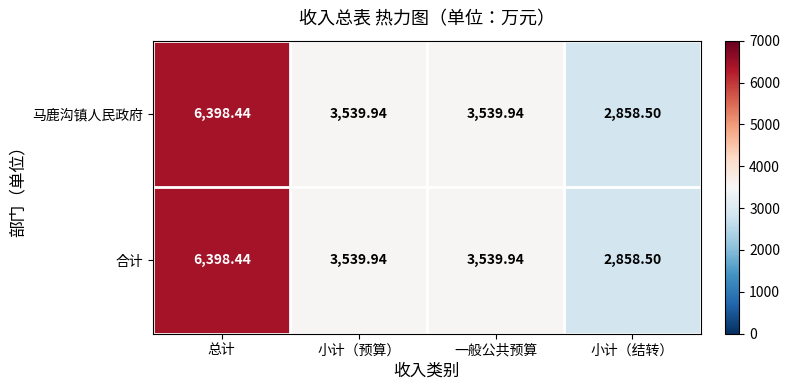

How many categories are shown in the chart?

4